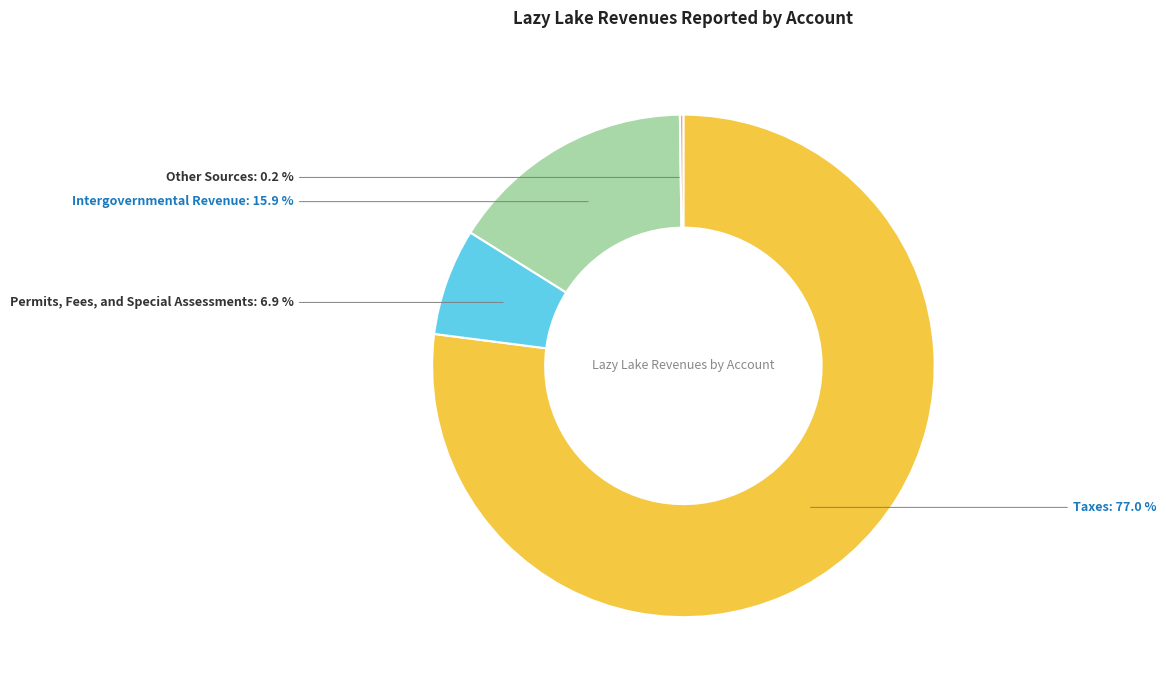

Between Permits, Fees, and Special Assessments and Taxes, which is larger?

Taxes